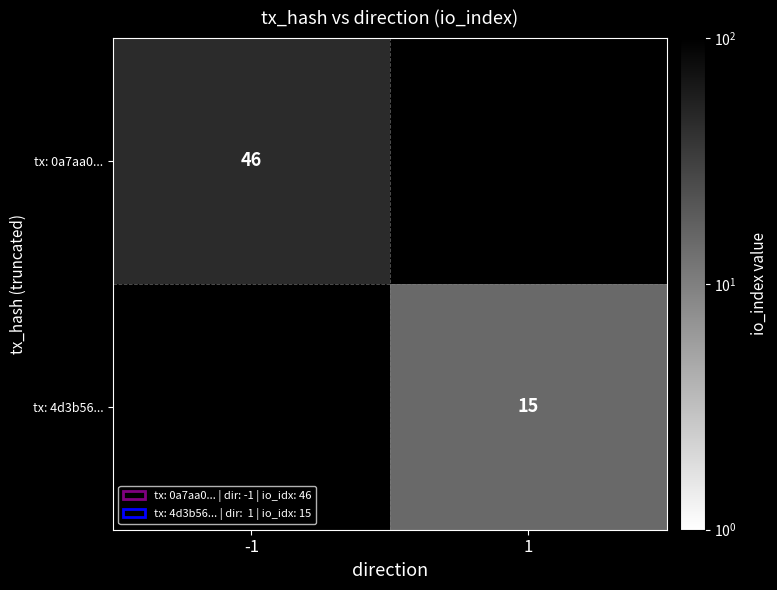

The value of tx: 4d3b56... at 1 is 5. True or false?

False